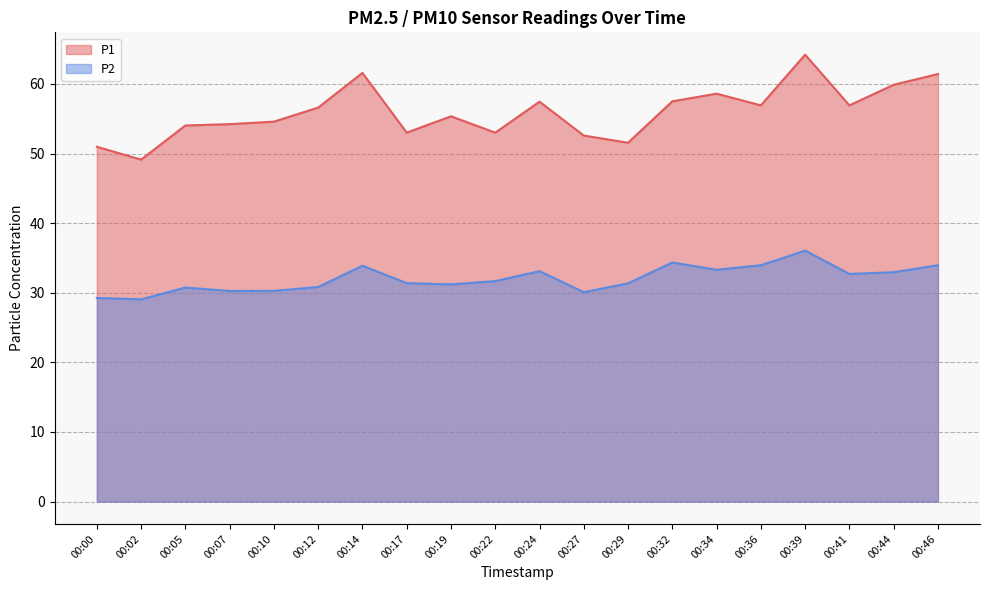

Where is the first local minimum for P2?

00:02